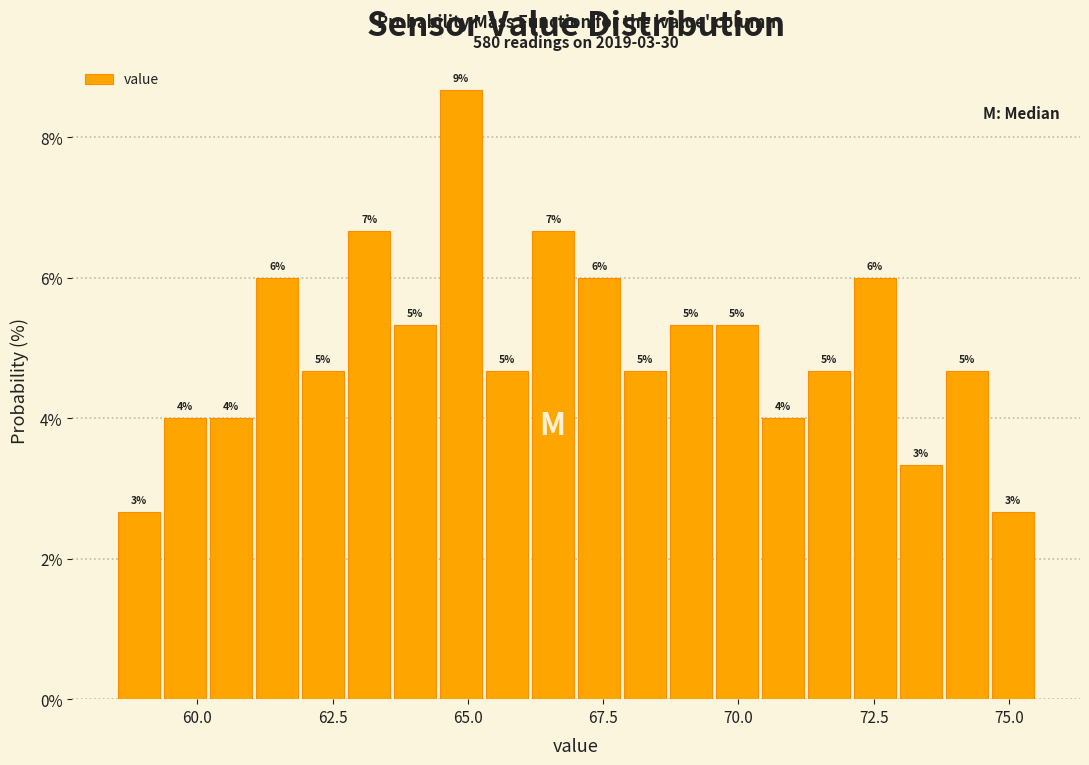

Read against the x-axis, roughly where is the centre of the tallest bar?

65.0